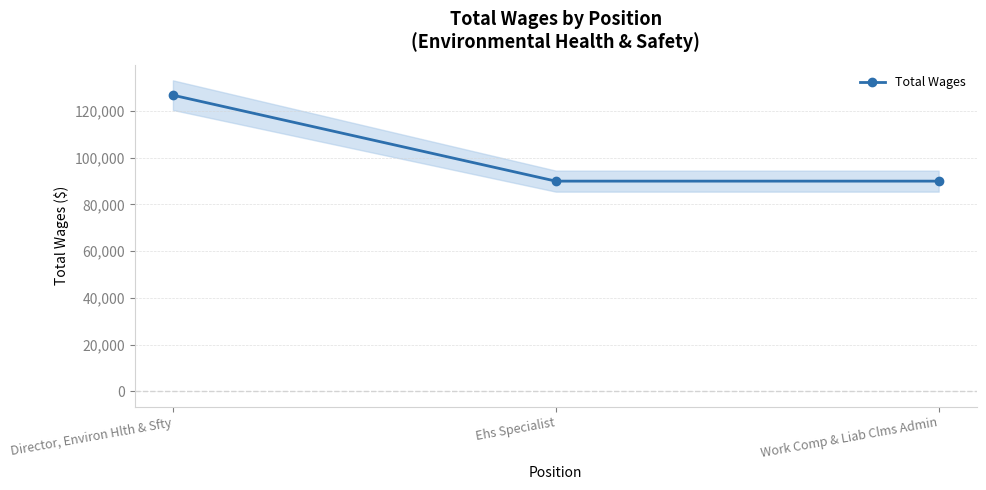

List the labels in order of value, largest first.

Director, Environ Hlth & Sfty, Ehs Specialist, Work Comp & Liab Clms Admin